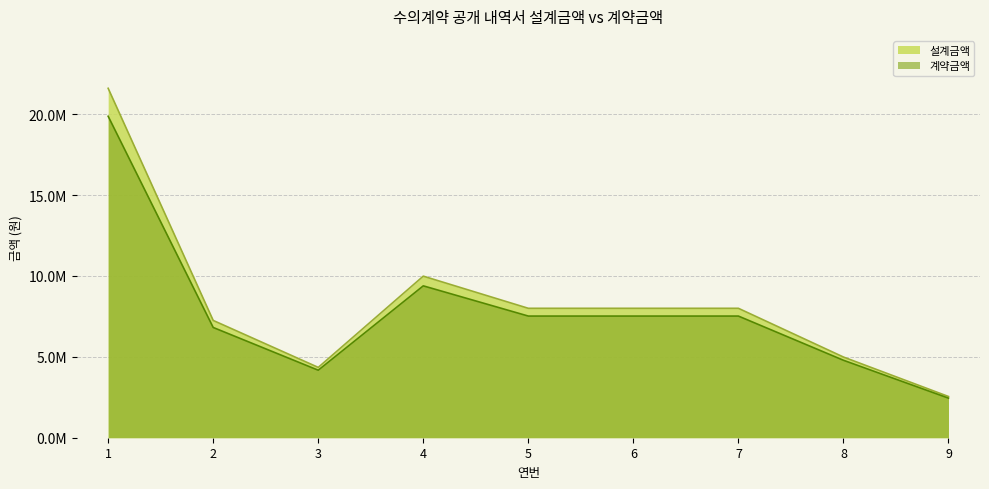

True or false: 계약금액 and 설계금액 cross at least once.

False